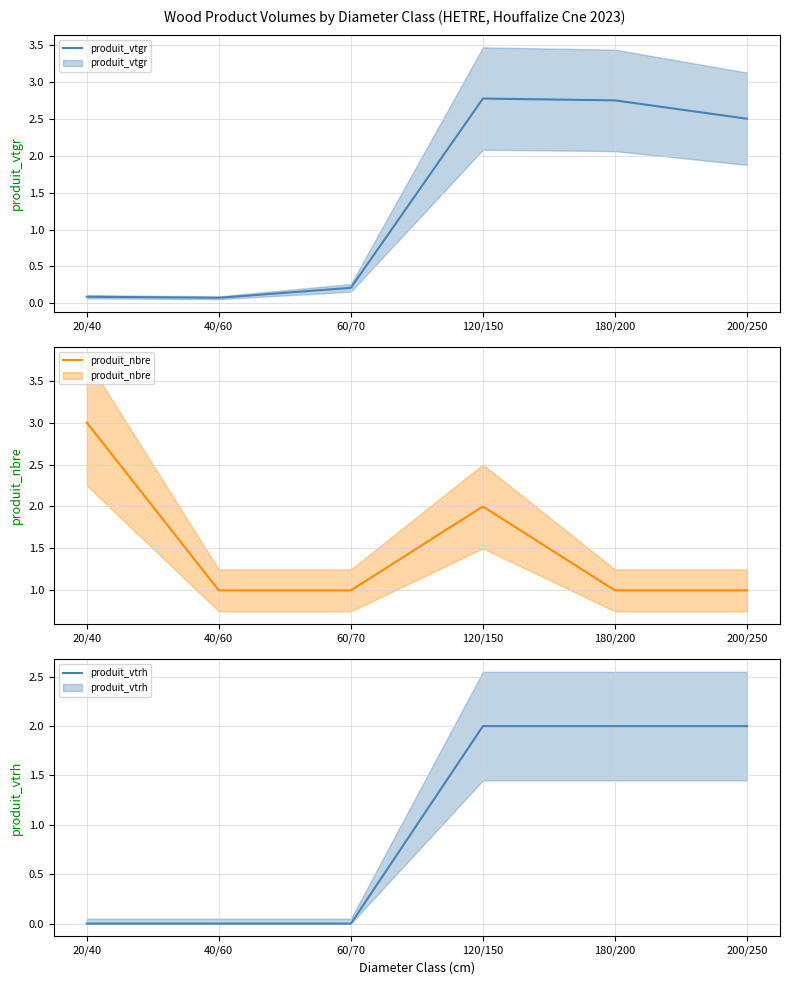

What is the total value across all series at 180/200?

5.8